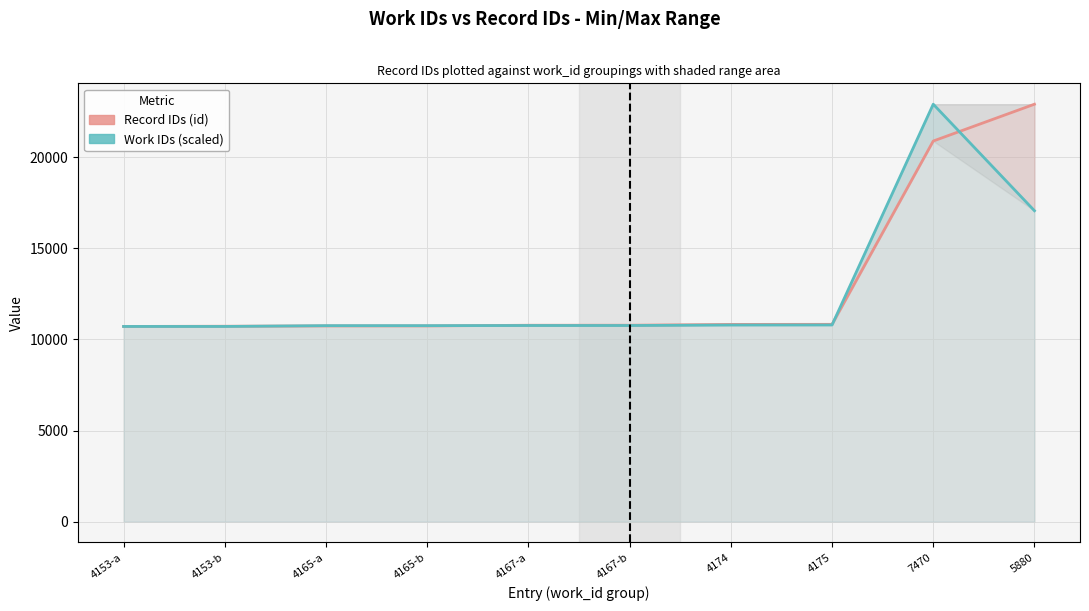

What is the difference between the Record IDs (id) values at 4174 and 4153-b?

100.0